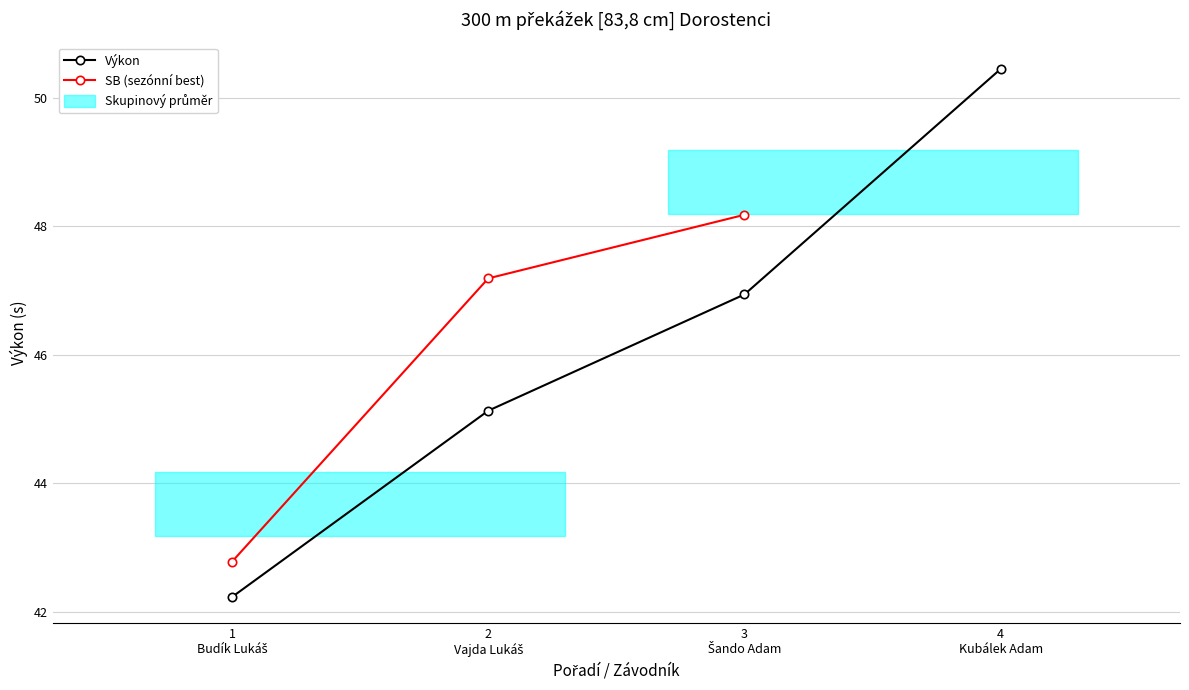

True or false: SB (sezónní best) and Výkon intersect in this chart.

False